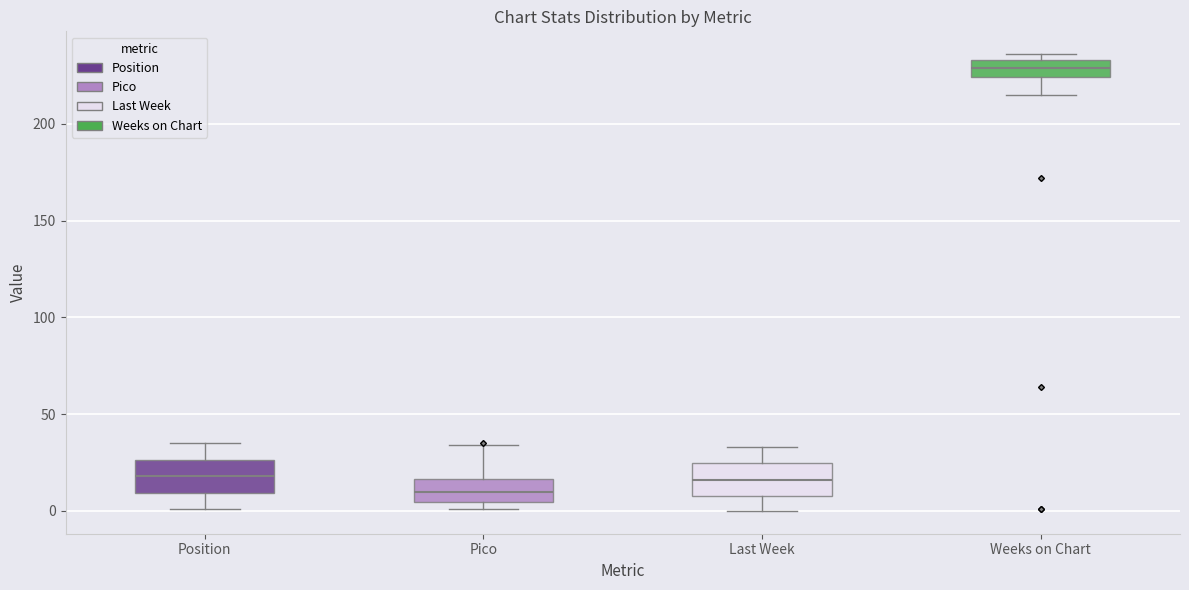

Reading left to right, transcribe this box plot: for each box, give where its median line is, the range the box spans, and where its two whiskers end, as read against the y-axis. The values are not printed on the chart, so give them approximately, as read against the axis.

Position: median 20, box 10 to 25, whiskers 0 to 35
Pico: median 10, box 5 to 15, whiskers 0 to 35
Last Week: median 15, box 10 to 25, whiskers 0 to 35
Weeks on Chart: median 230, box 225 to 235, whiskers 215 to 235 (just above the box's upper edge)